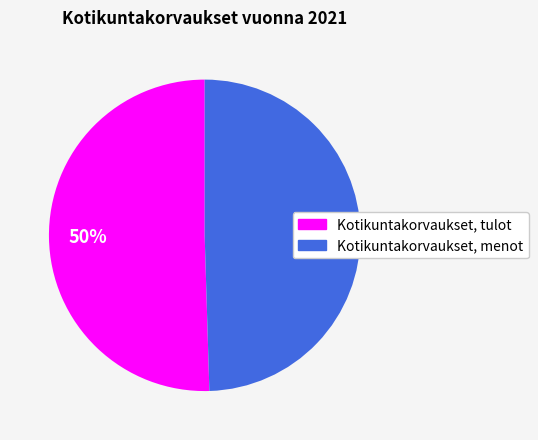

The Kotikuntakorvaukset, tulot slice represents 50% of the pie. True or false?

True